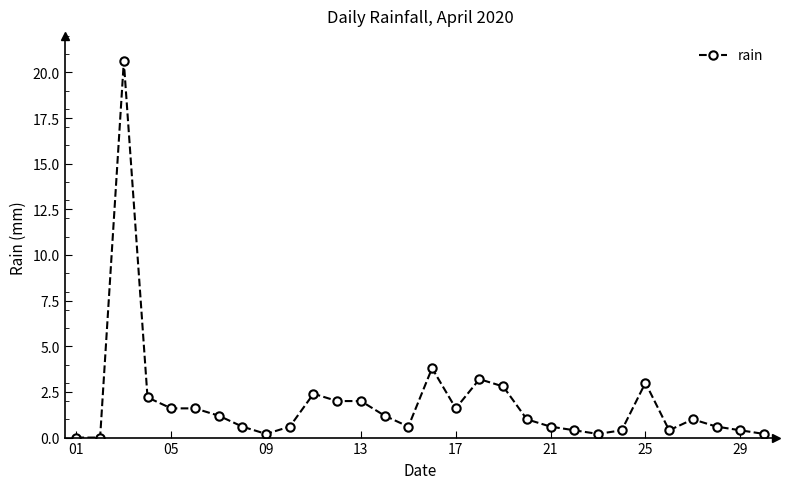

Is this an area chart (filled region under the line)?

No